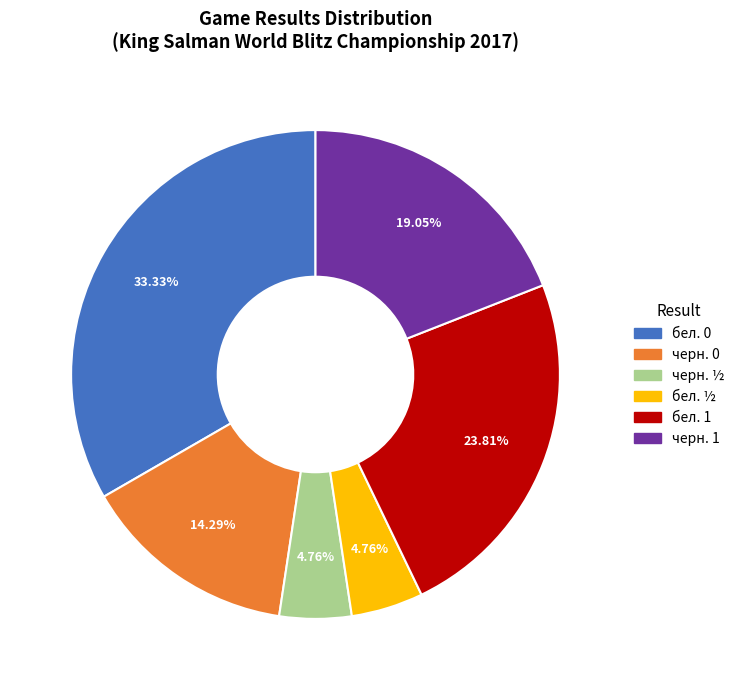

Is there any slice that represents more than half of the pie?

No